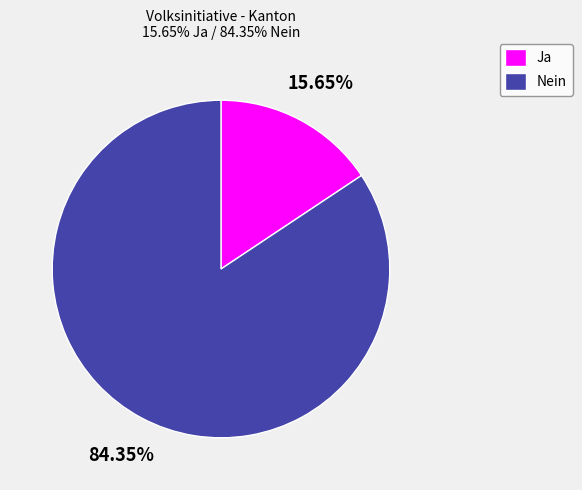

To the nearest percent, what is the difference between the Nein and Ja slice percentages?

69%